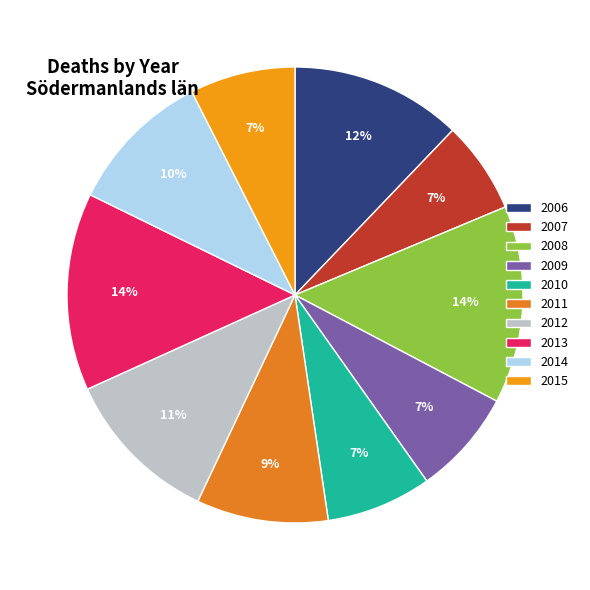

To the nearest percent, what portion does 2006 represent?

12%